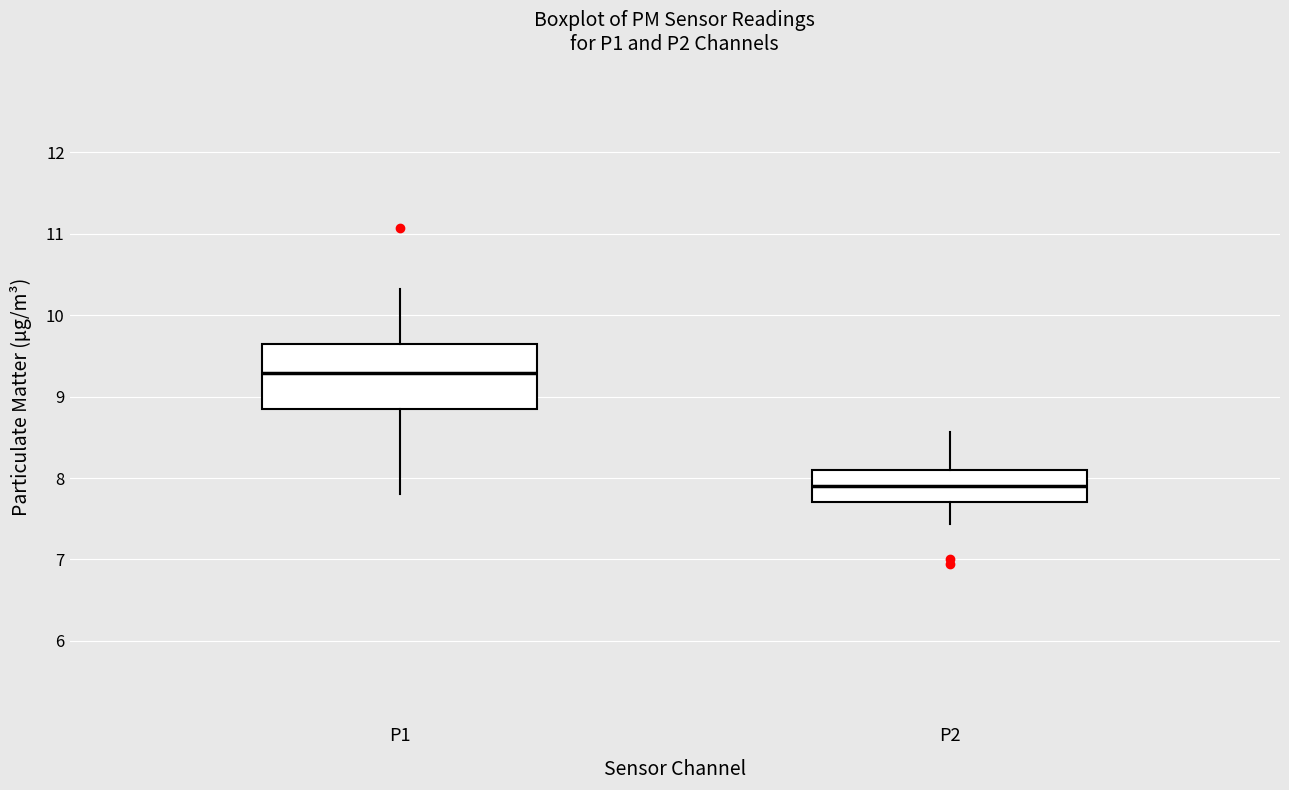

Reading left to right, transcribe this box plot: for each box, give where its median line is, the range the box spans, and where its two whiskers end, as read against the y-axis. The values are not printed on the chart, so give them approximately, as read against the axis.

P1: median 9.3, box 8.9 to 9.6, whiskers 7.8 to 10.3
P2: median 7.9, box 7.7 to 8.1, whiskers 7.4 to 8.6